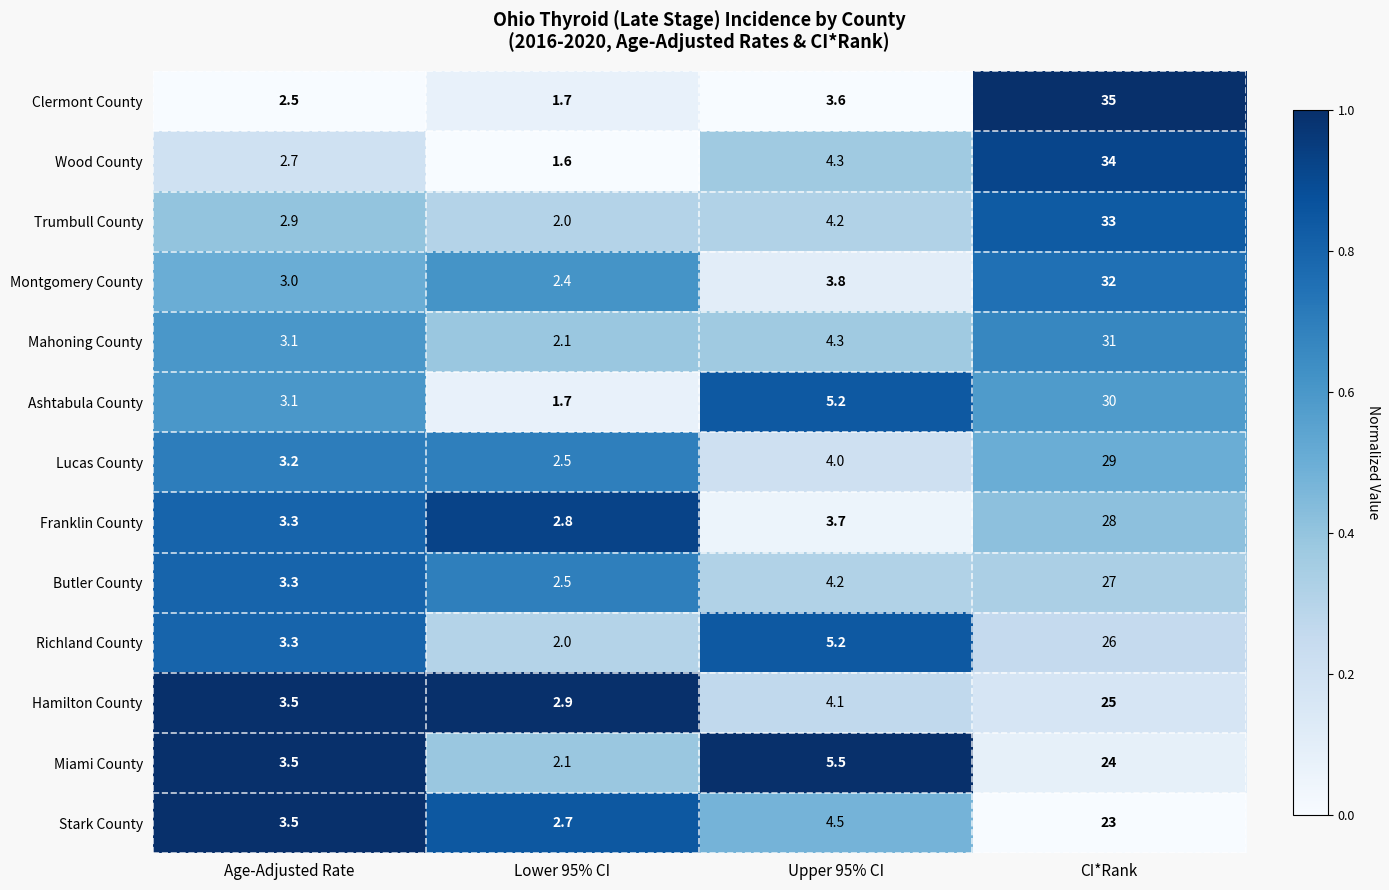

Is it true that Trumbull County equals 4.2 at Upper 95% CI?

True